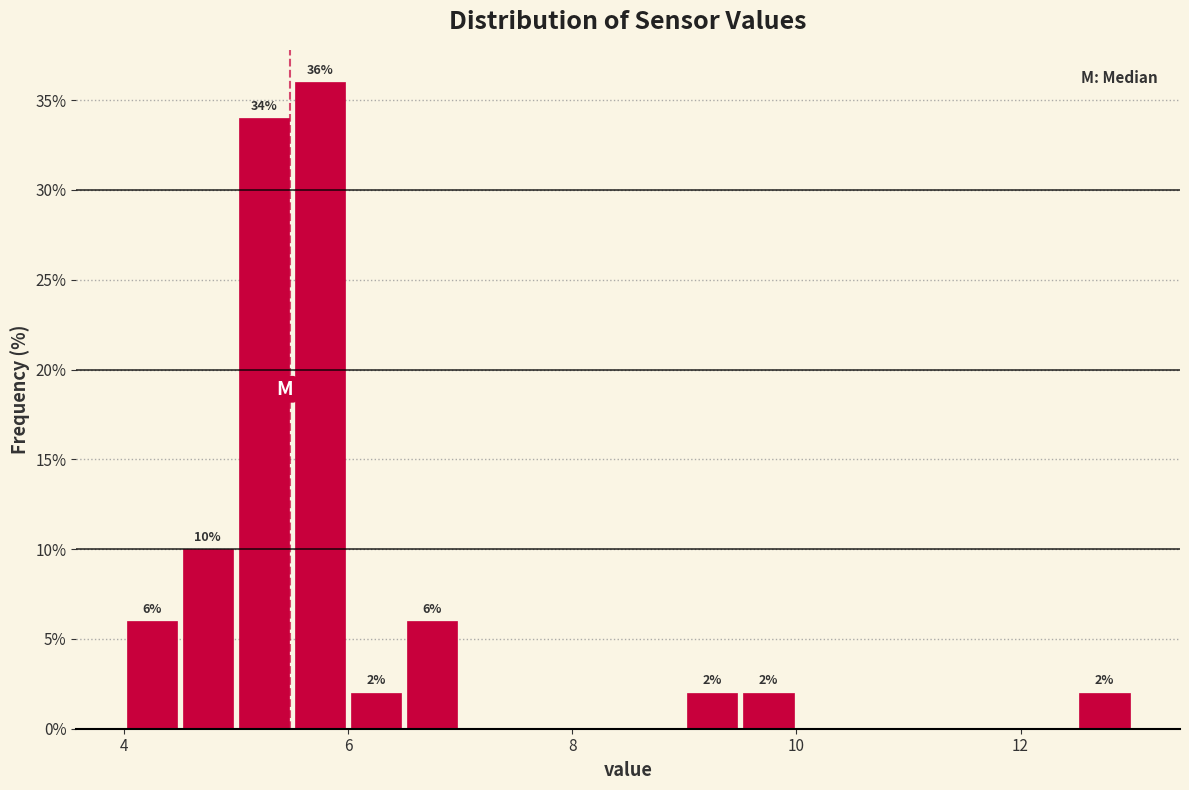

Around what value on the x-axis is the tallest bar? Give the approximate position of its centre, as read against the axis.

5.8